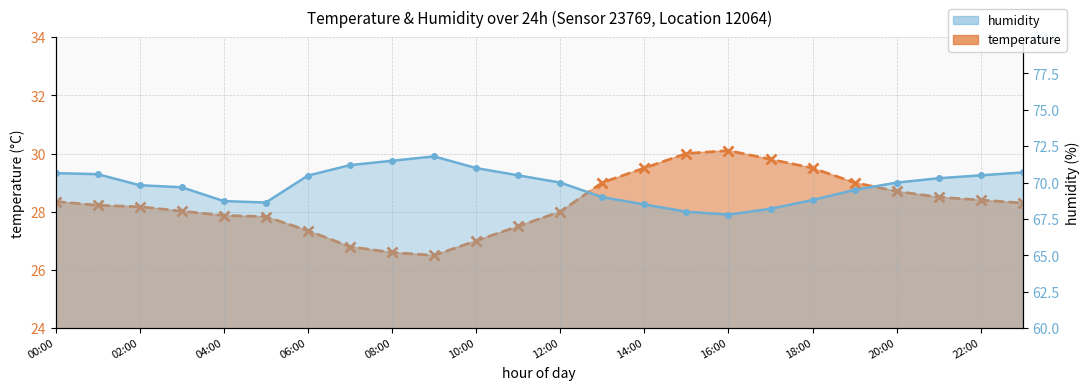

Which series has the largest range (max minus min)?

humidity